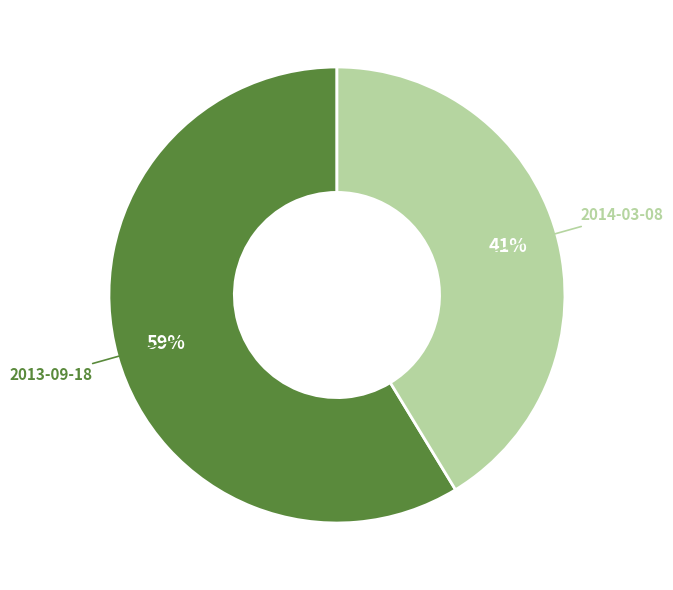

Does any single category account for the majority?

Yes